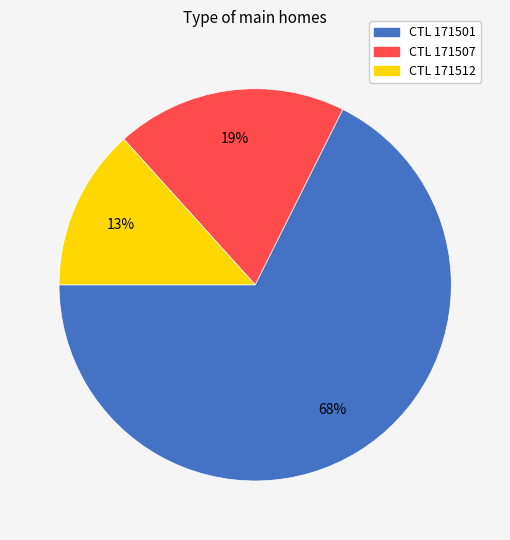

How many segments does this pie chart have?

3